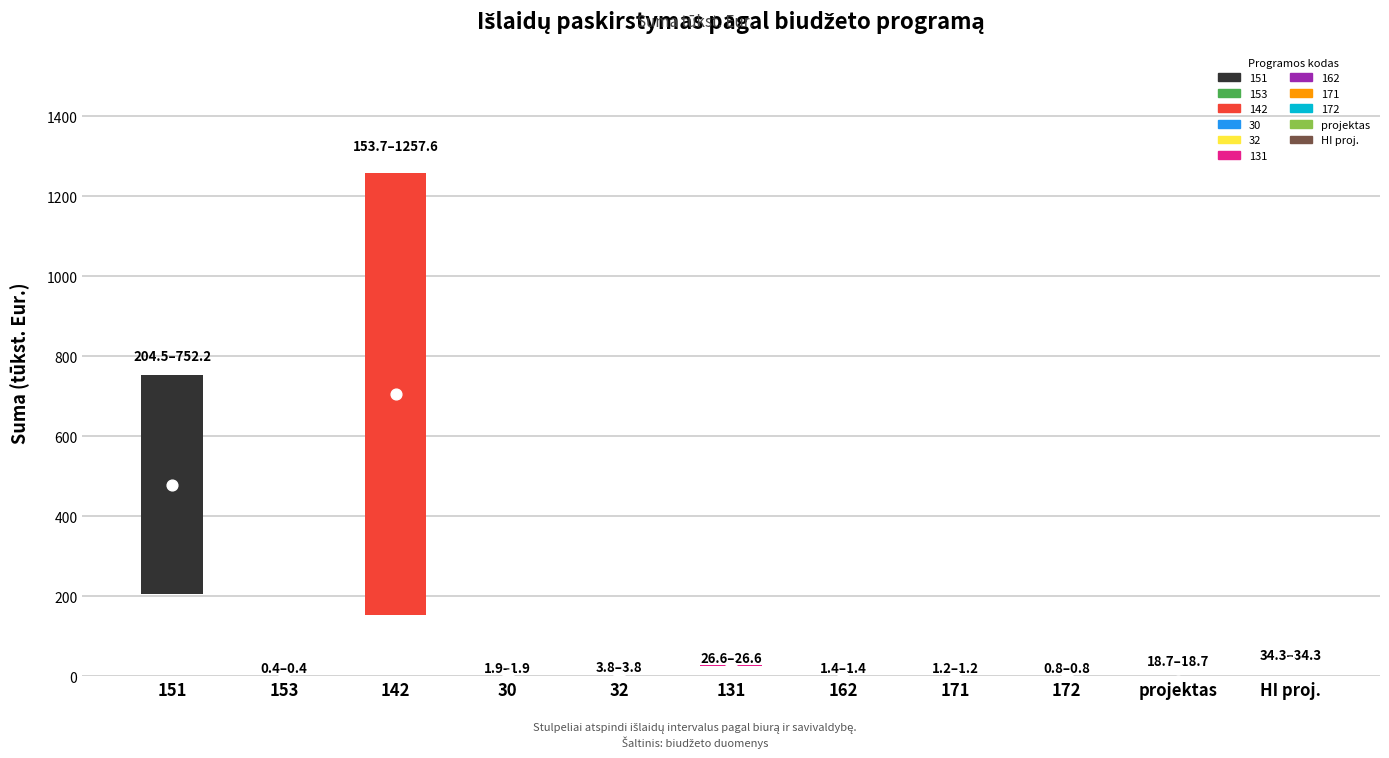

What is the change in value from 153 to 32?

+3.4